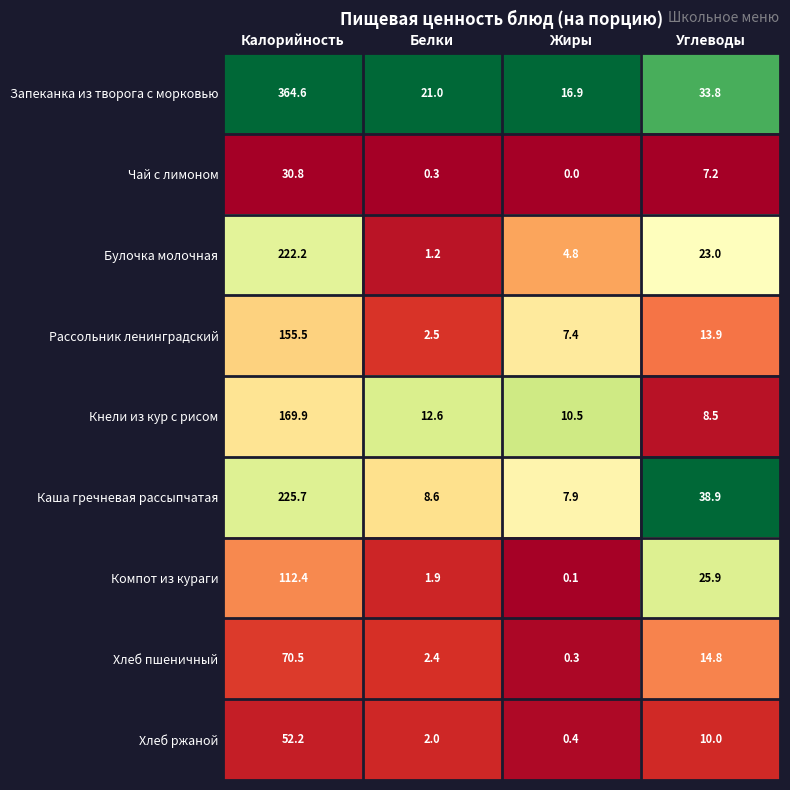

At Жиры, list the series in order from smallest to largest.

Чай с лимоном, Компот из кураги, Хлеб пшеничный, Хлеб ржаной, Булочка молочная, Рассольник ленинградский, Каша гречневая рассыпчатая, Кнели из кур с рисом, Запеканка из творога с морковью